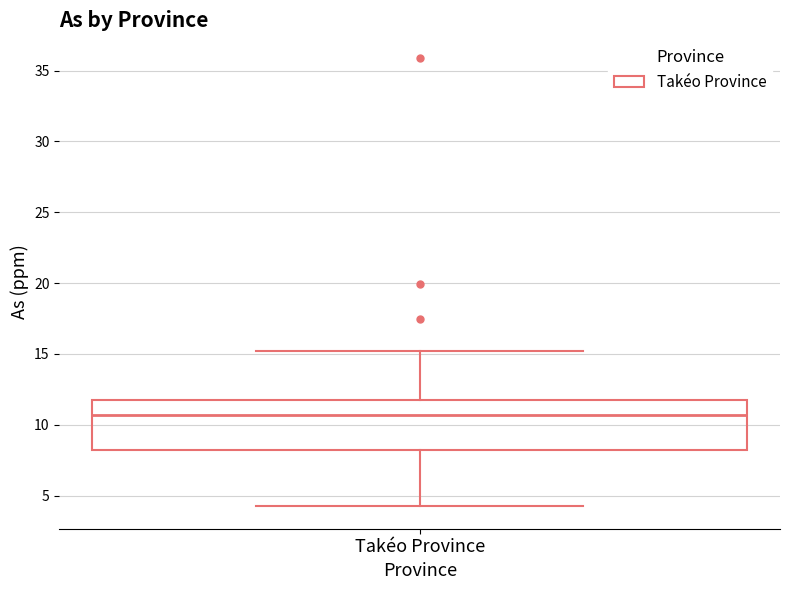

Read this box plot against the y-axis: the position of the median line, the range covered by the box, and the ends of both whiskers. The values are not printed on the chart, so give them approximately, as read against the axis.

median 10.5, box 8.0 to 11.5, whiskers 4.0 to 15.0